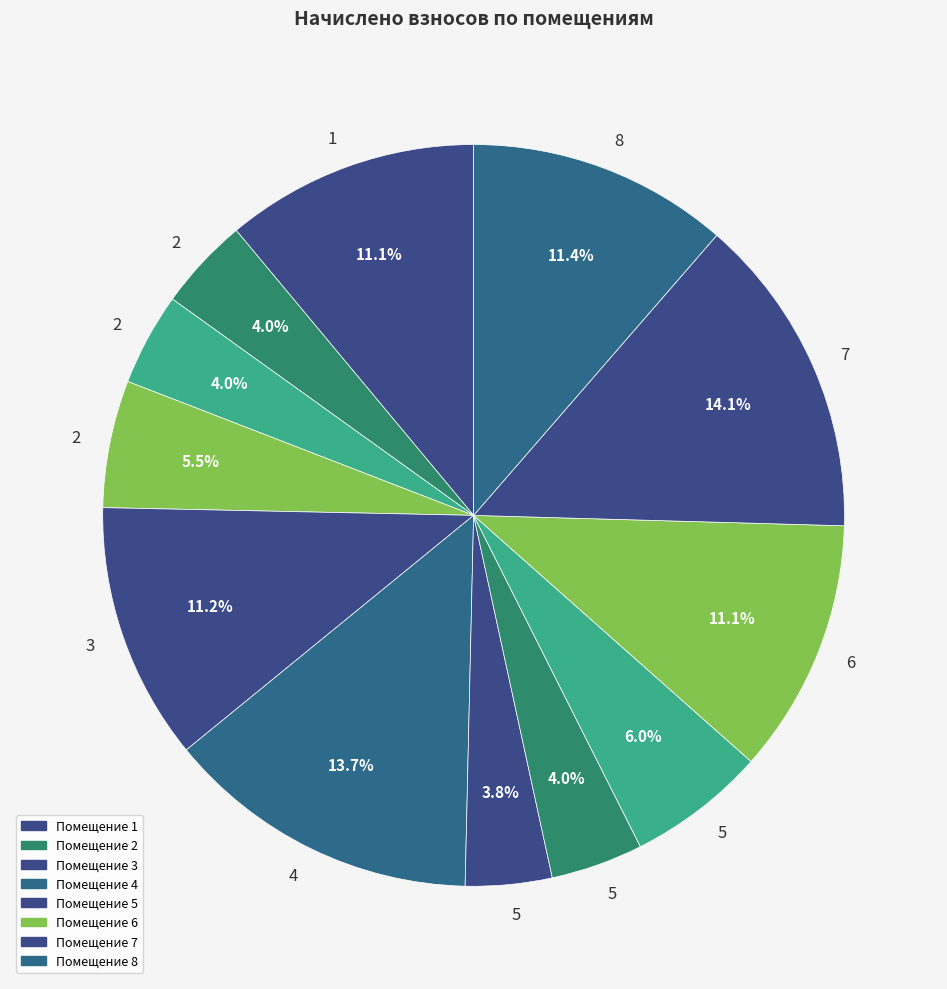

How many segments does this pie chart have?

12